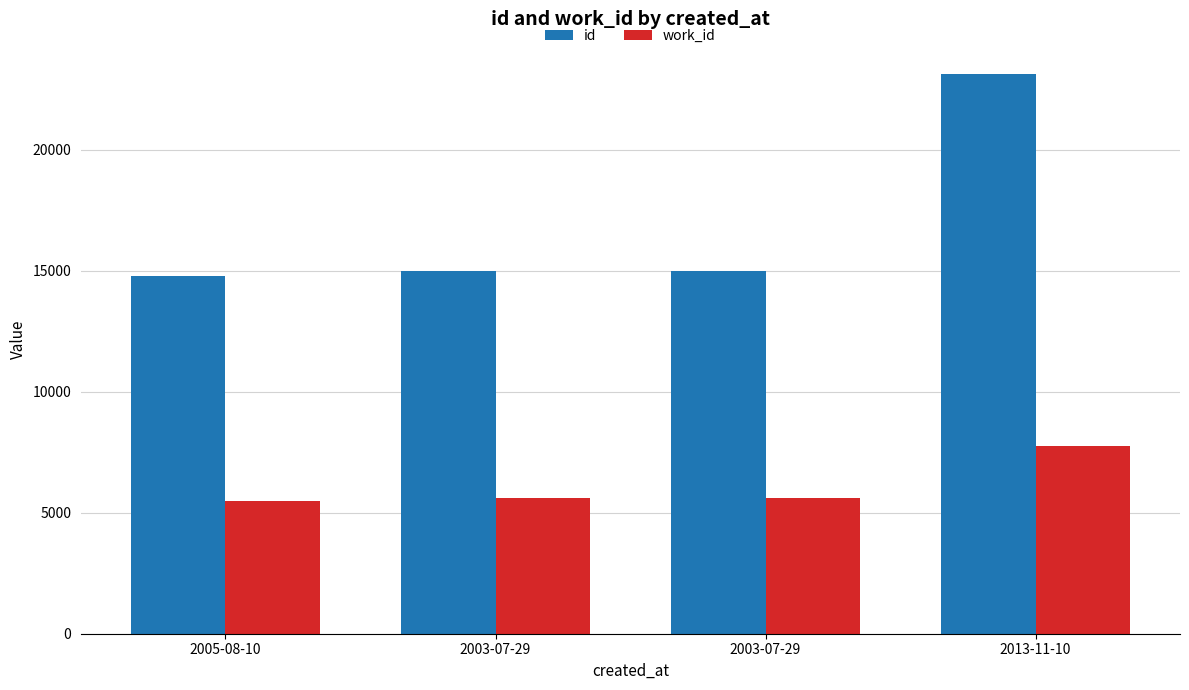

At which label does id first exceed 14995?

2013-11-10